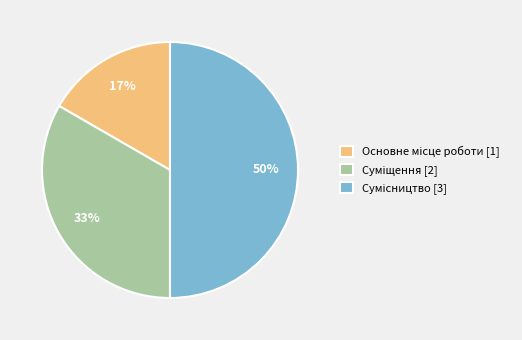

Count the number of slices in the pie.

3